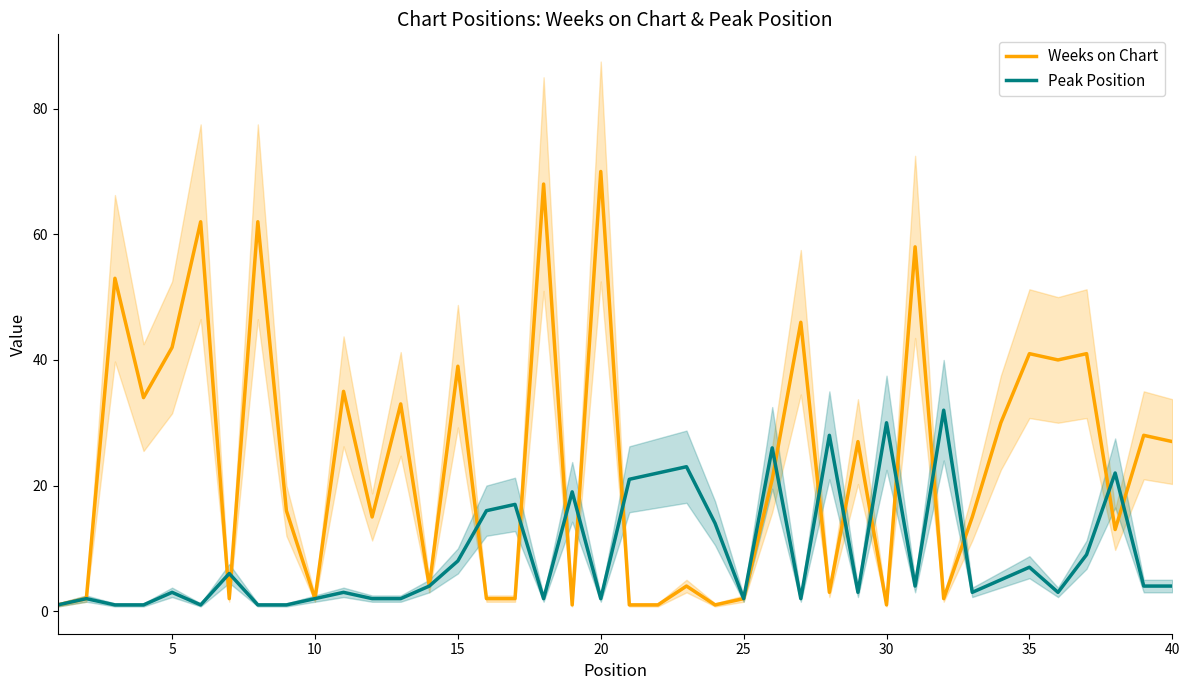

Reading left to right, extract all data points from this chart.

Weeks on Chart: 1	2	53	34	42	62	2	62	16	2	35	15	33	4	39	2	2	68	1	70	1	1	4	1	2	21	46	3	27	1	58	2	15	30	41	40	41	13	28	27
Peak Position: 1	2	1	1	3	1	6	1	1	2	3	2	2	4	8	16	17	2	19	2	21	22	23	14	2	26	2	28	3	30	4	32	3	5	7	3	9	22	4	4